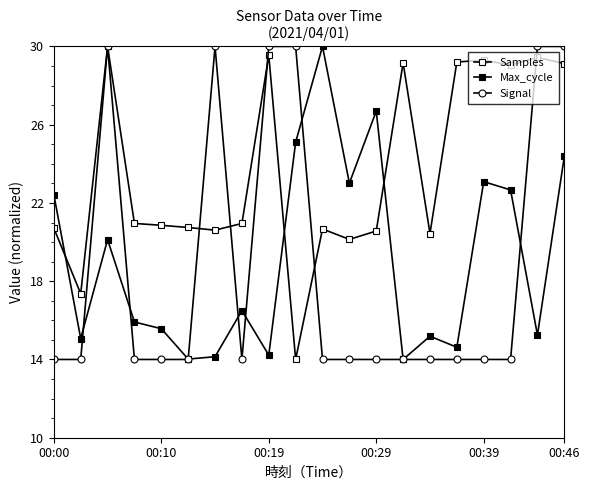

How many data points does each series have?

20